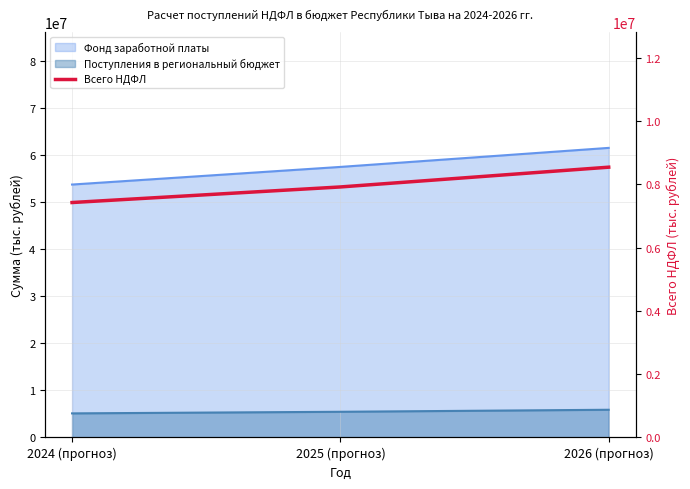

Count the values in the range 7423189 to 8540080.

3